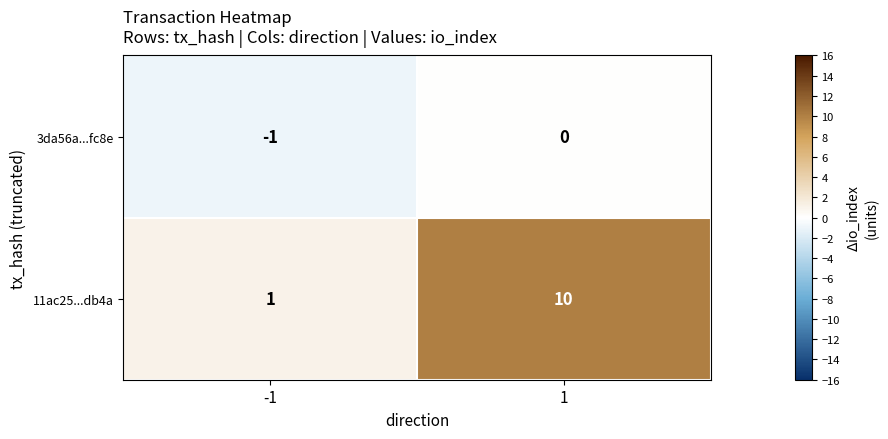

Which series has the largest total across all categories?

11ac25...db4a